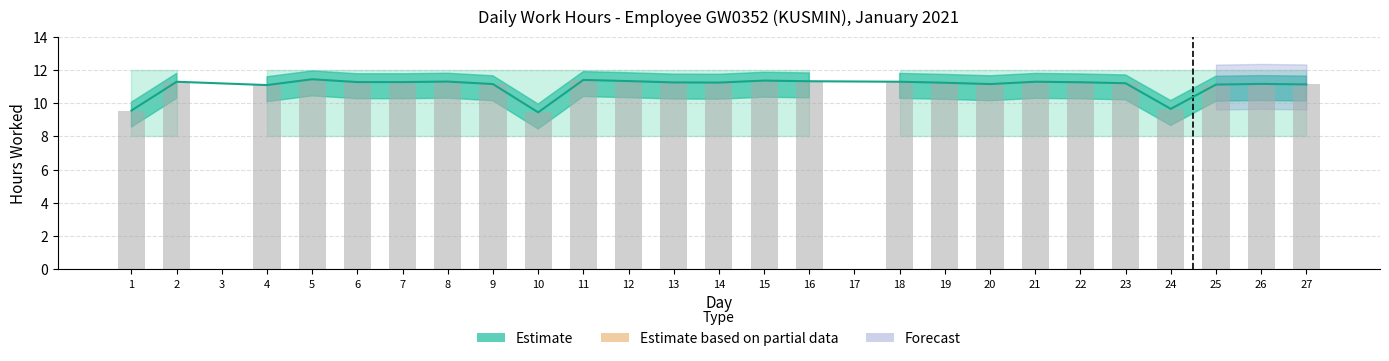

What is the maximum value shown in the chart?

11.4